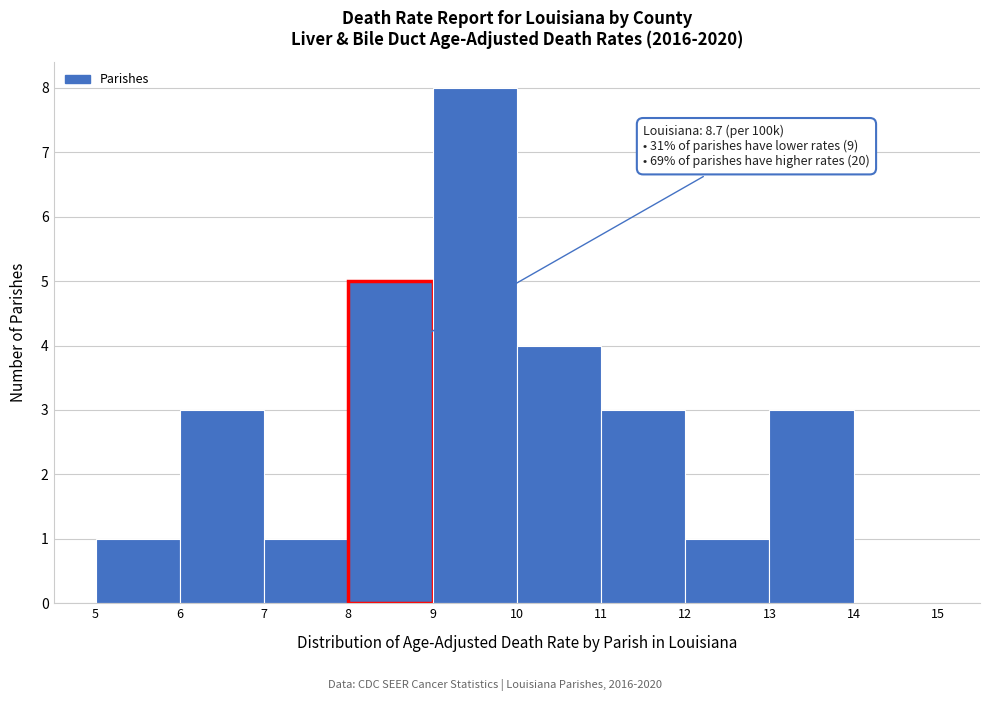

Which range on the x-axis has the tallest bar?

9 to 10